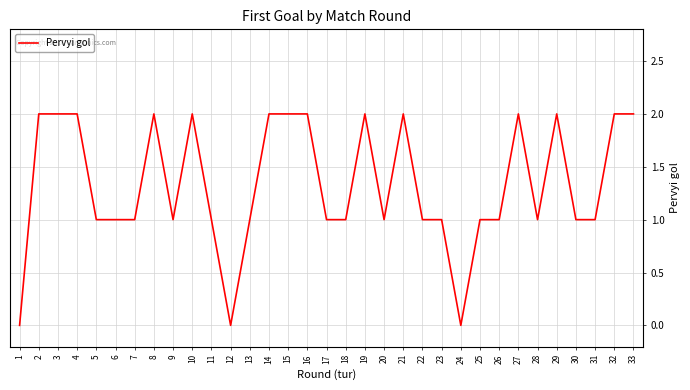

True or false: the data shows 1 at 20.

True